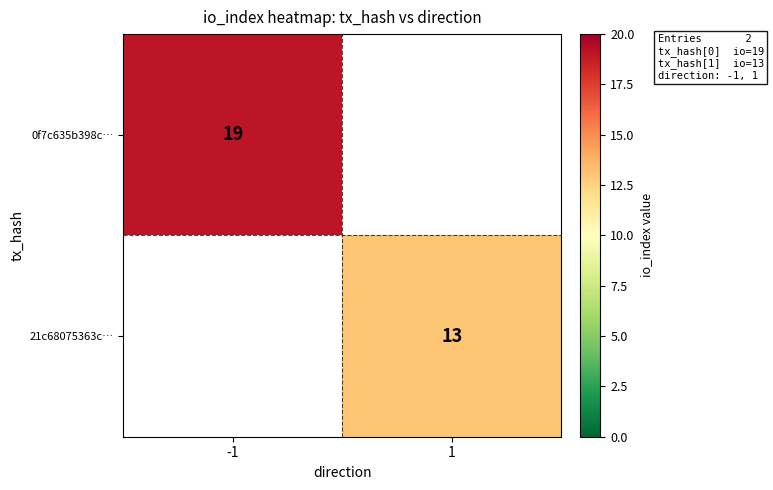

Count the number of data series in this chart.

2